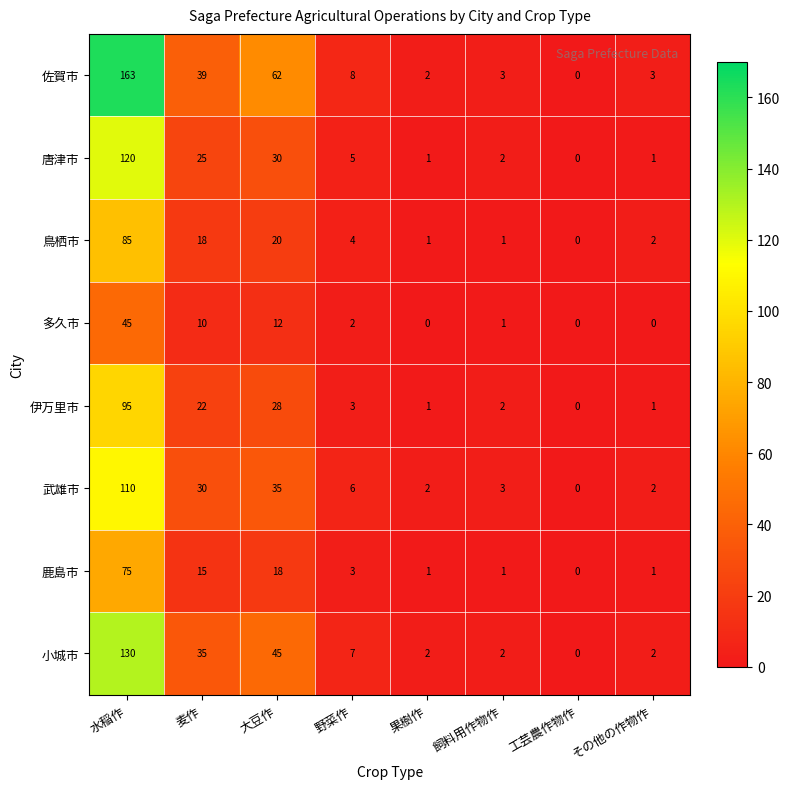

What is the difference between the 佐賀市 values at 野菜作 and 工芸農作物作?

8